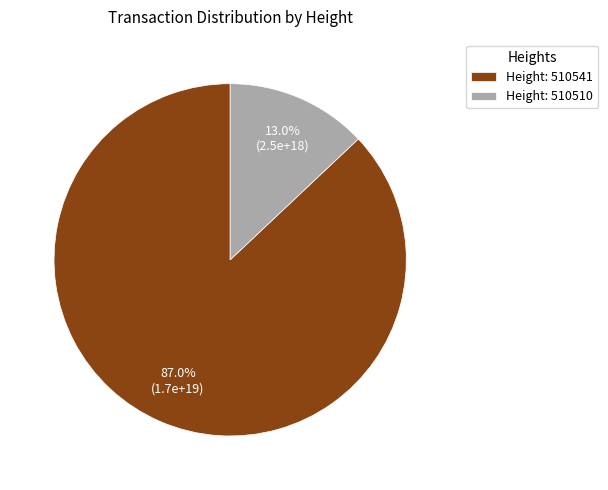

How many slices are in this pie chart?

2